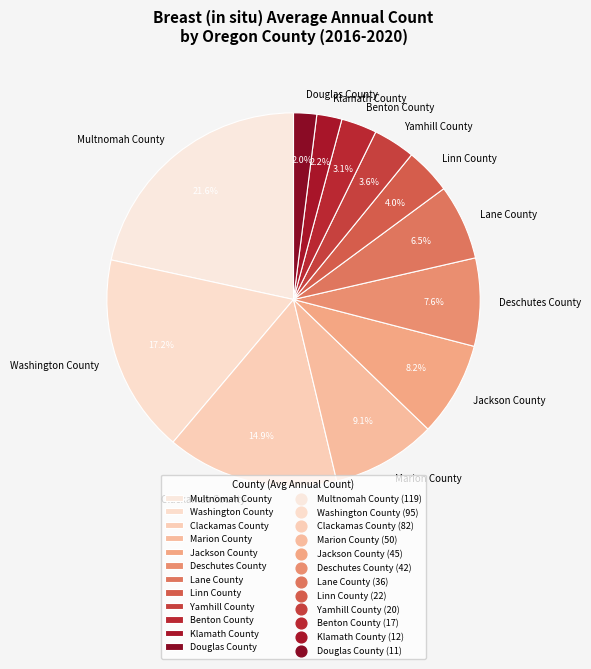

Which category has the biggest portion of the pie?

Multnomah County